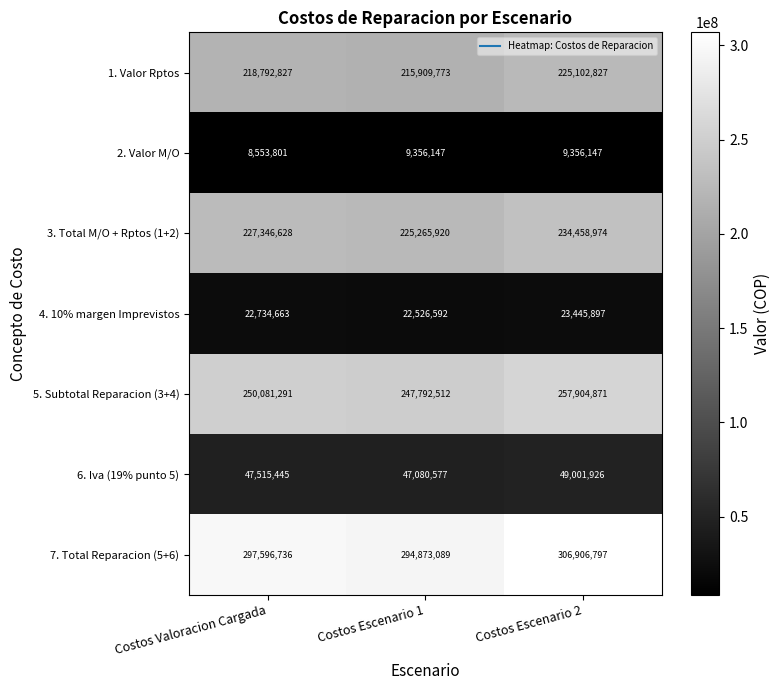

Reading right to left, extract all data points from this chart.

1. Valor Rptos: 225102827	215909773	218792827
2. Valor M/O: 9356147	9356147	8553801
3. Total M/O + Rptos (1+2): 234458974	225265920	227346628
4. 10% margen Imprevistos: 23445897	22526592	22734663
5. Subtotal Reparacion (3+4): 257904871	247792512	250081291
6. Iva (19% punto 5): 49001926	47080577	47515445
7. Total Reparacion (5+6): 306906797	294873089	297596736